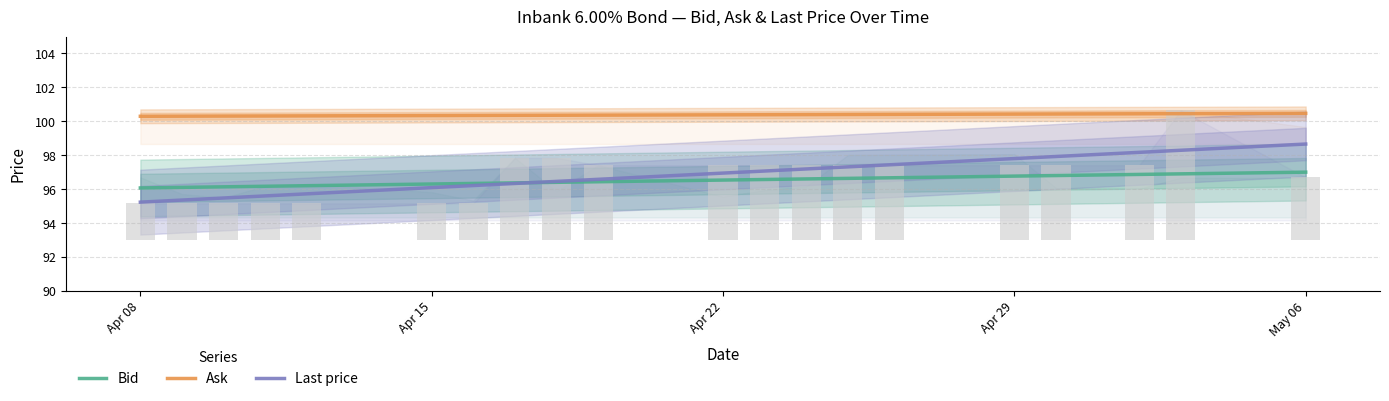

What is the difference between the maximum and second lowest values in the Ask series?

0.2